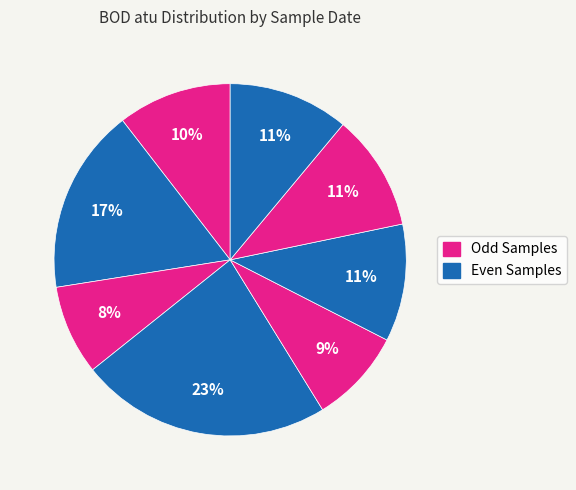

How many segments does this pie chart have?

8